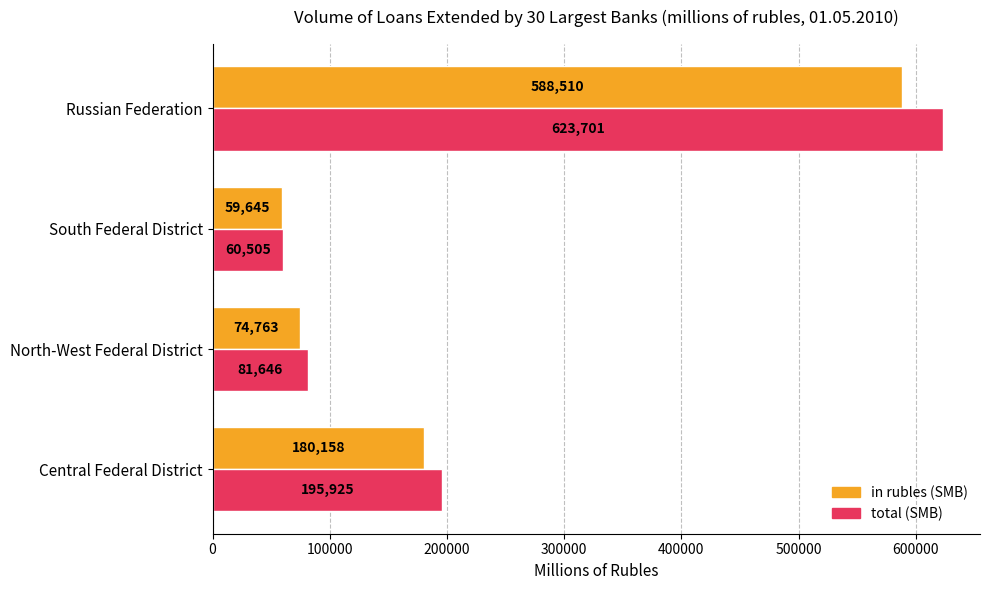

Is it true that in rubles (SMB) equals 180158 at Central Federal District?

True